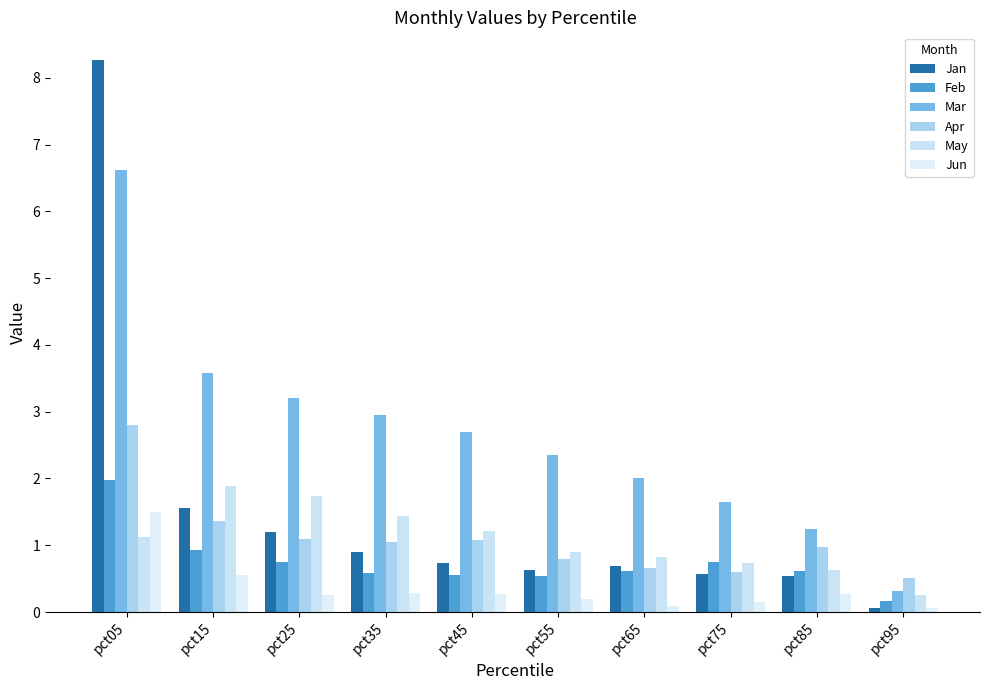

What is the sum of the Feb values at pct85 and pct15?

1.5